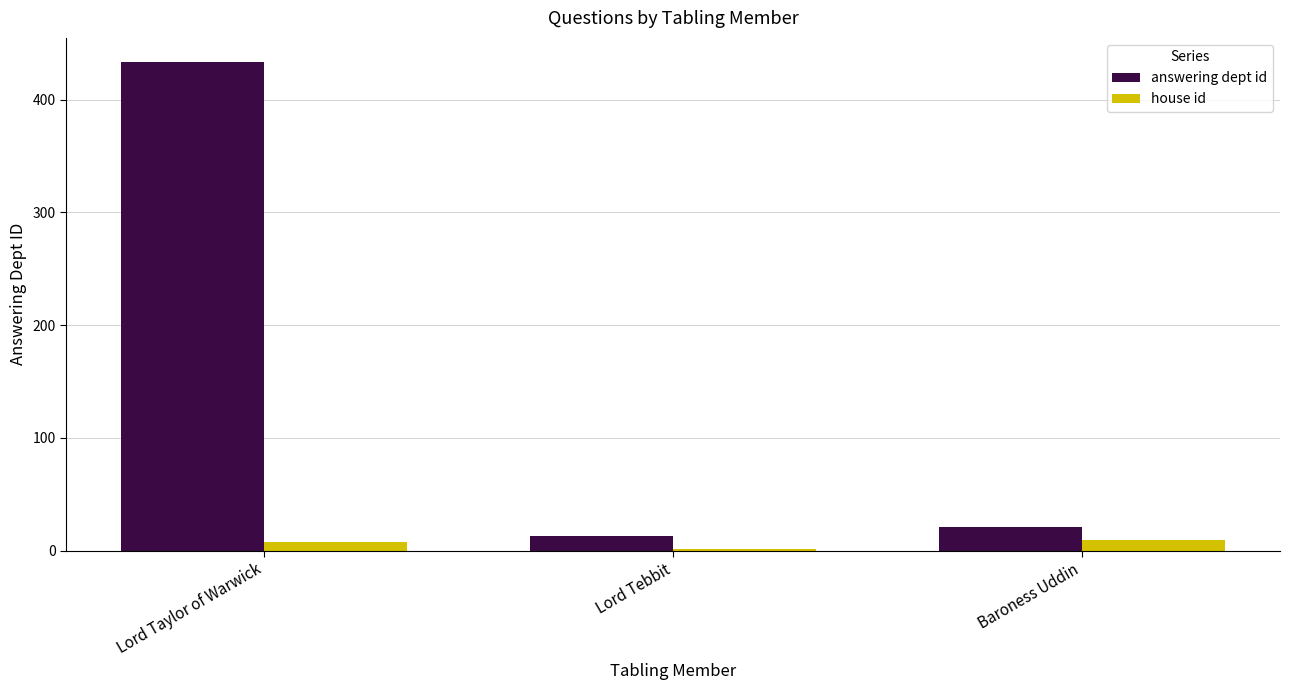

True or false: house id has a value of 10 at Baroness Uddin.

True